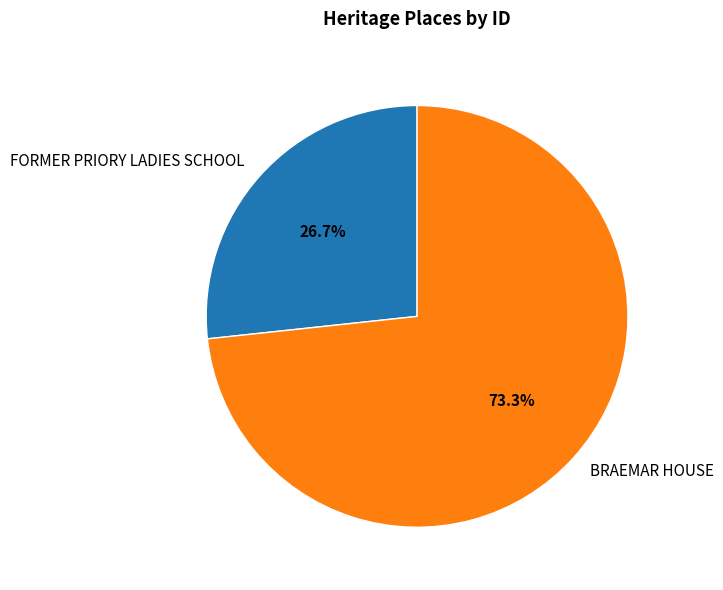

Is FORMER PRIORY LADIES SCHOOL the majority of the pie?

No